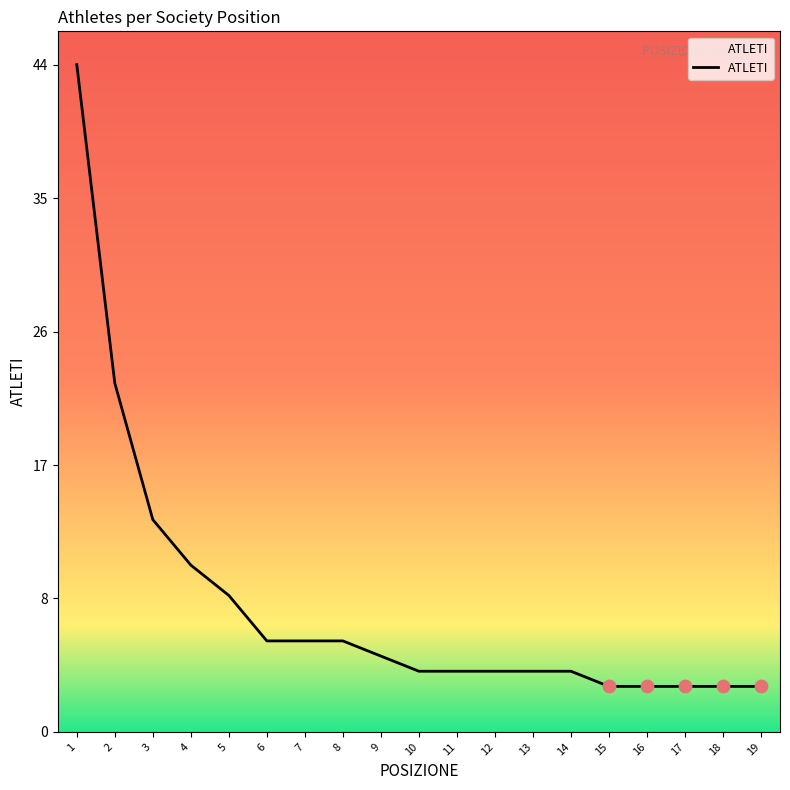

Which has a higher value, 19 or 4?

4